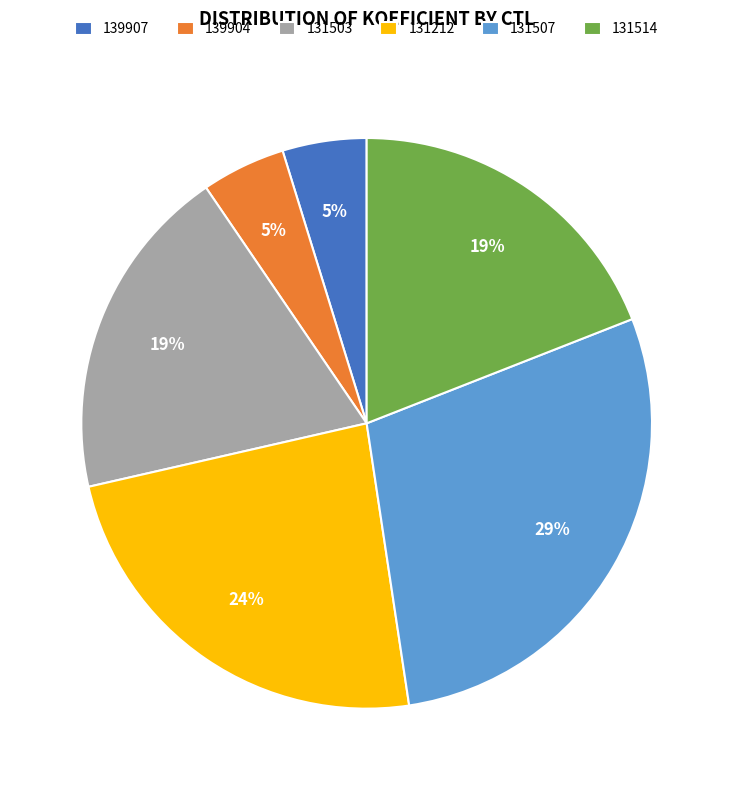

What is the largest slice in the pie chart?

131507